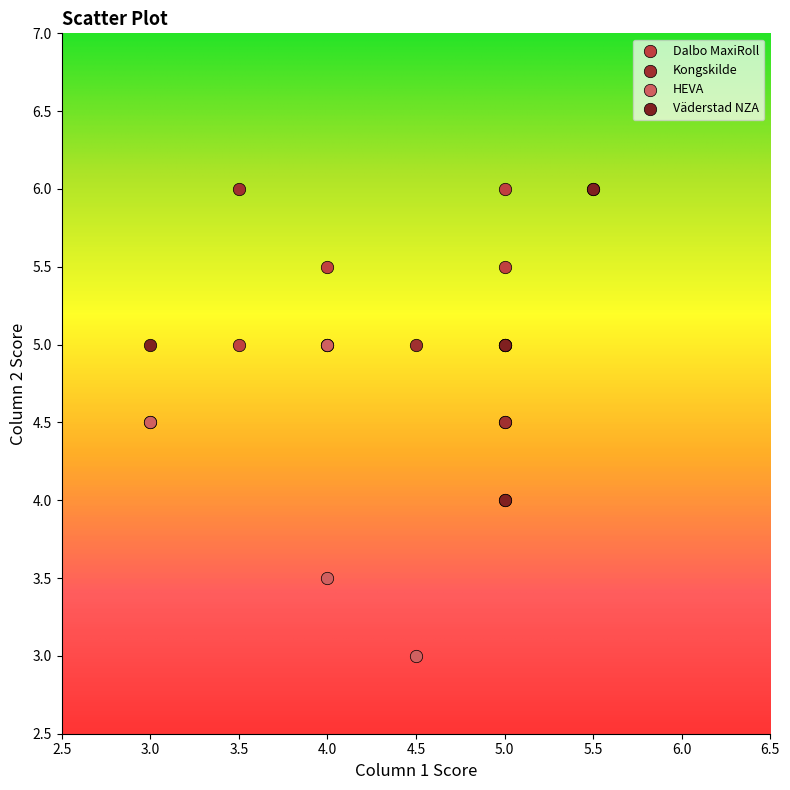

Which series contains the lowest Y value?

HEVA